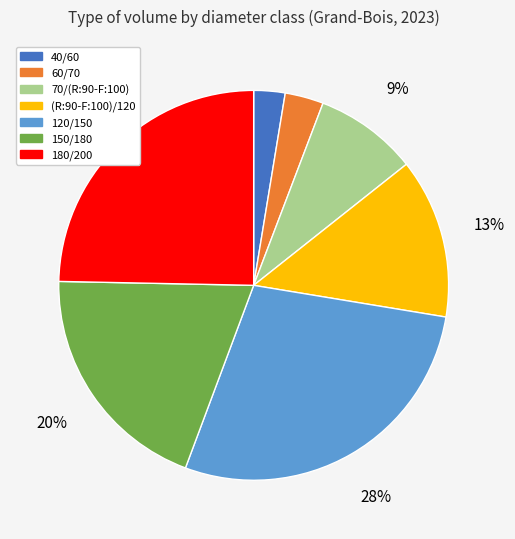

Is it true that 40/60 is 3% of the pie?

True